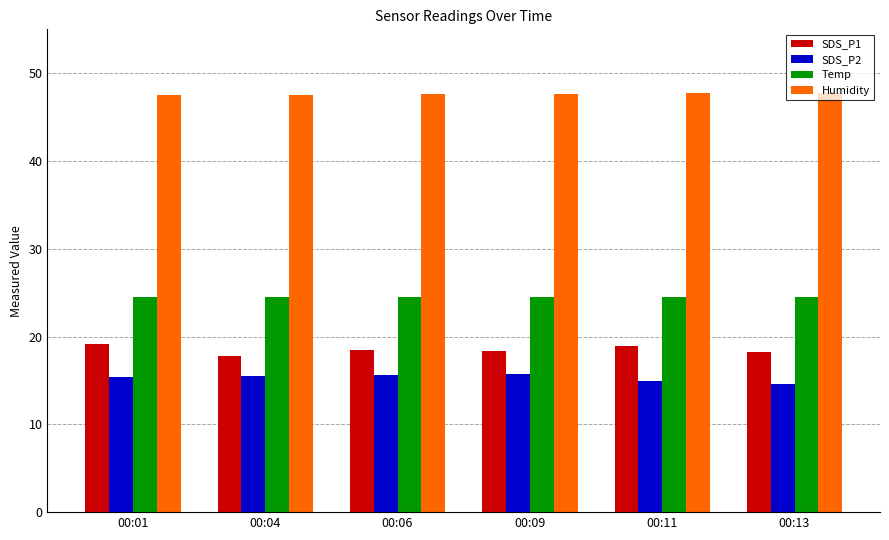

At how many categories does at least one series exceed 17?

6